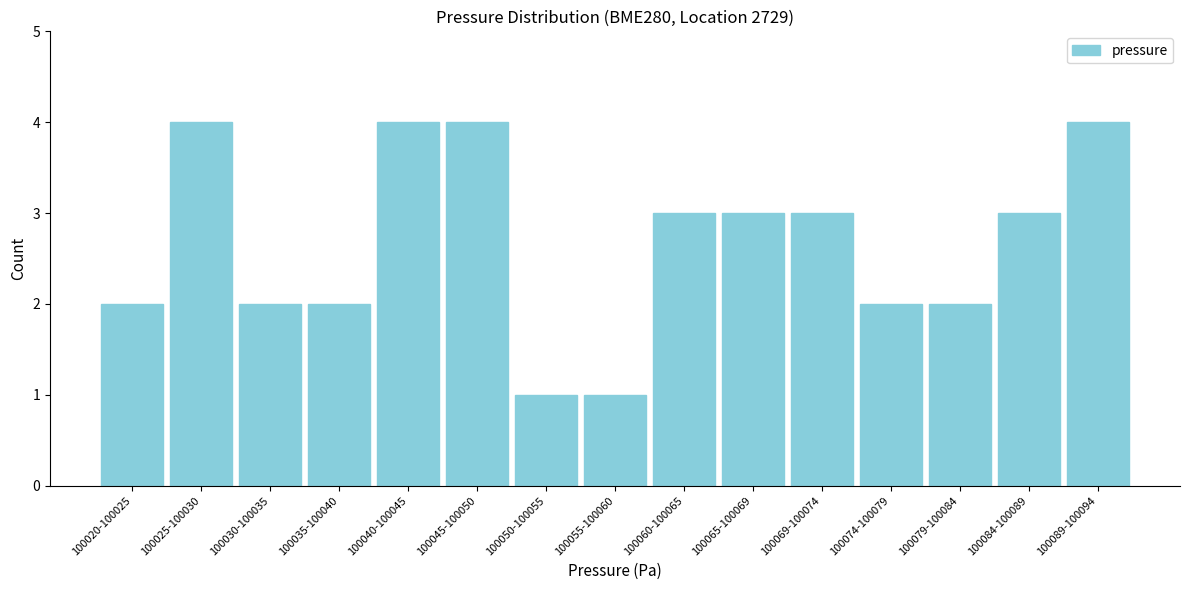

Reading right to left, extract all data points from this chart.

100089-100094=4	100084-100089=3	100079-100084=2	100074-100079=2	100069-100074=3	100065-100069=3	100060-100065=3	100055-100060=1	100050-100055=1	100045-100050=4	100040-100045=4	100035-100040=2	100030-100035=2	100025-100030=4	100020-100025=2